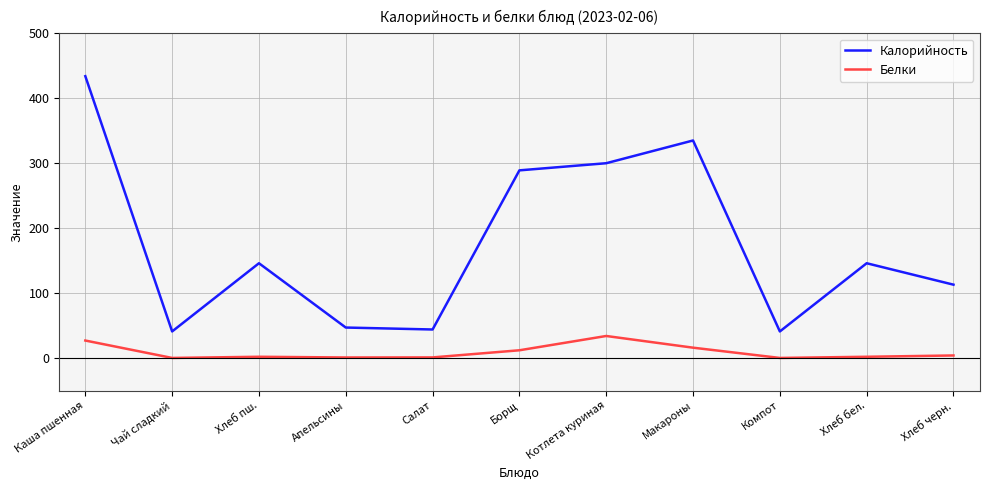

What is the maximum value for Белки?

34.0